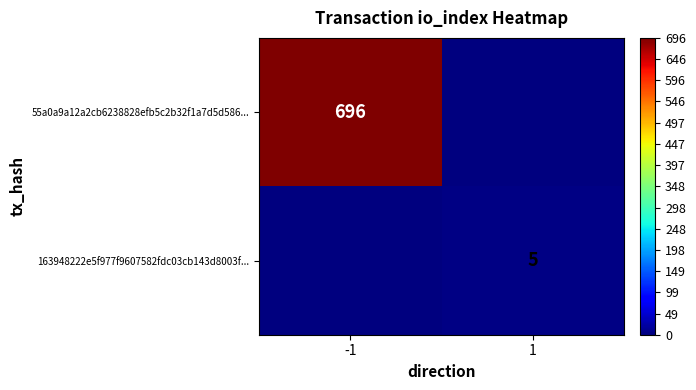

What is the spread (max minus min) of values at -1?

696